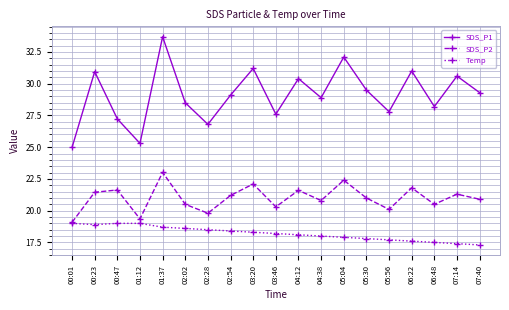

What is the maximum value shown in the chart?

33.7